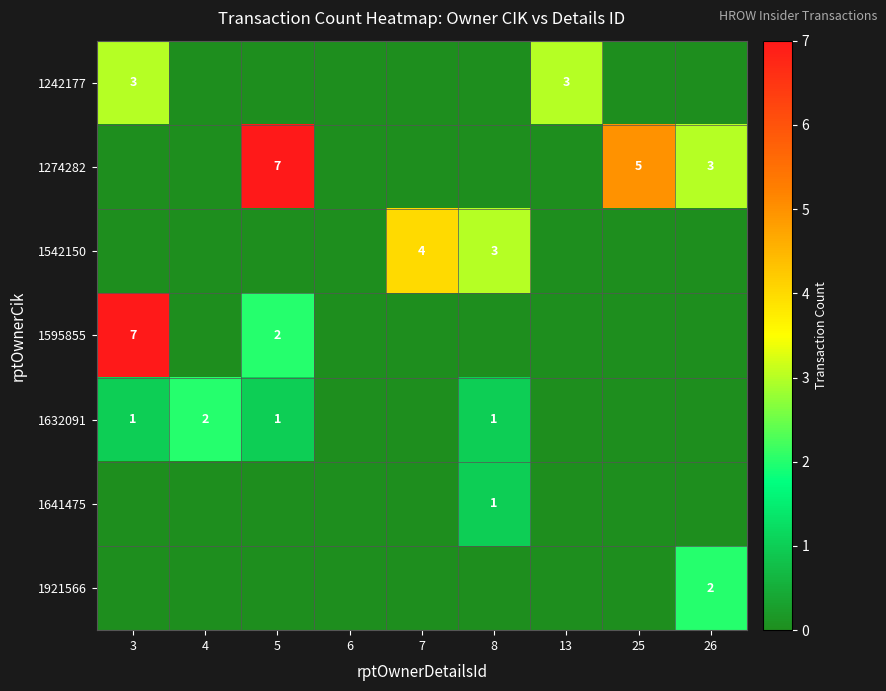

The value of 1595855 at 3 is 7. True or false?

True